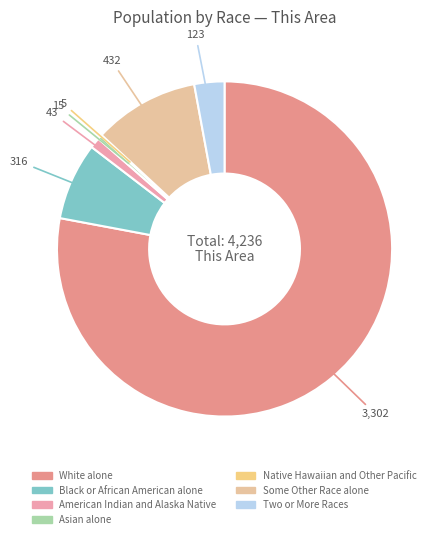

To the nearest percent, what is the average slice percentage?

14%